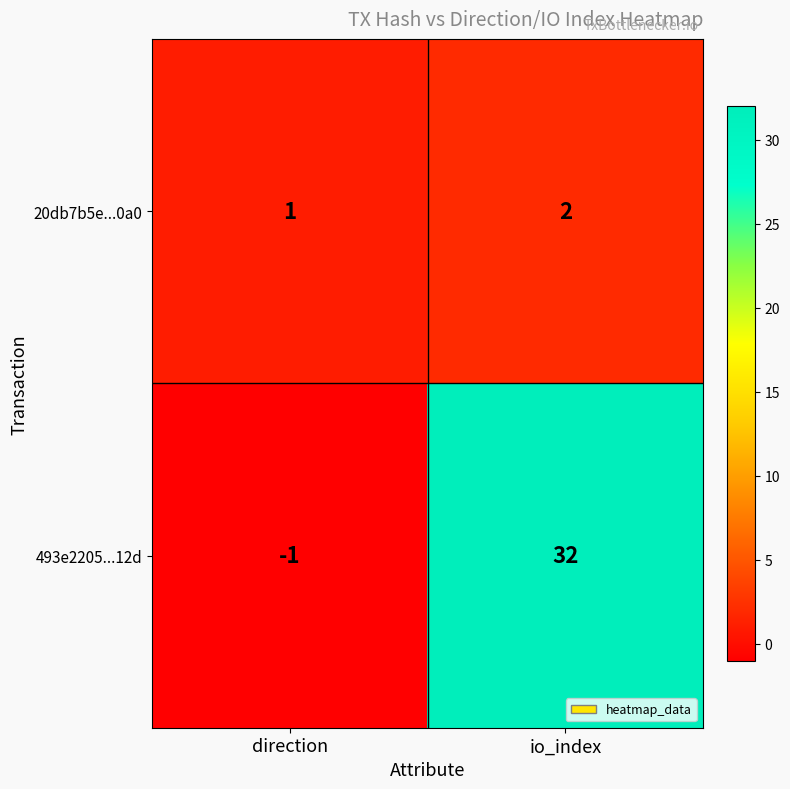

List the series in order of their overall mean, highest first.

493e2205...12d, 20db7b5e...0a0